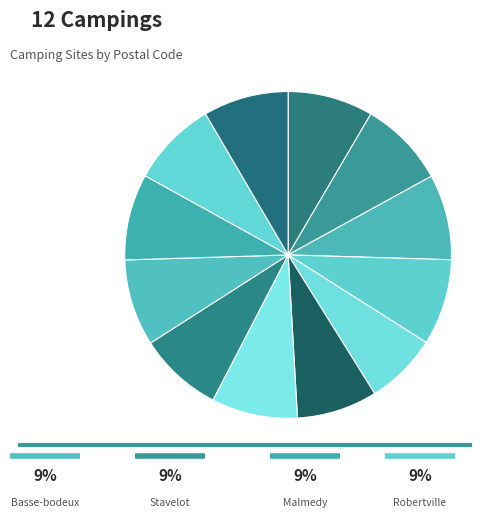

To the nearest percent, what is the average slice percentage?

8%